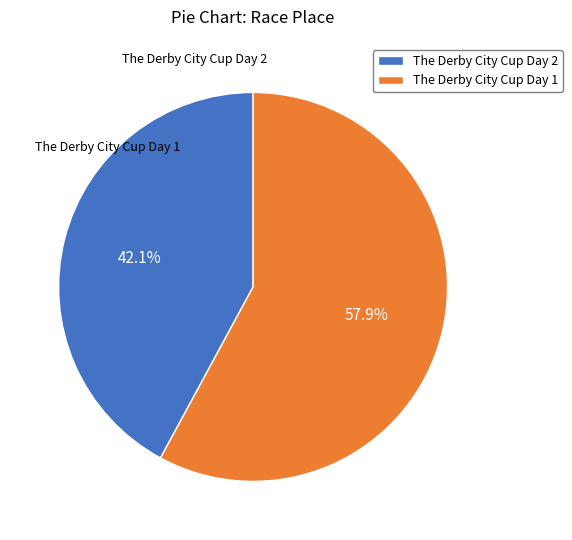

What is the smallest slice in the pie chart?

The Derby City Cup Day 2